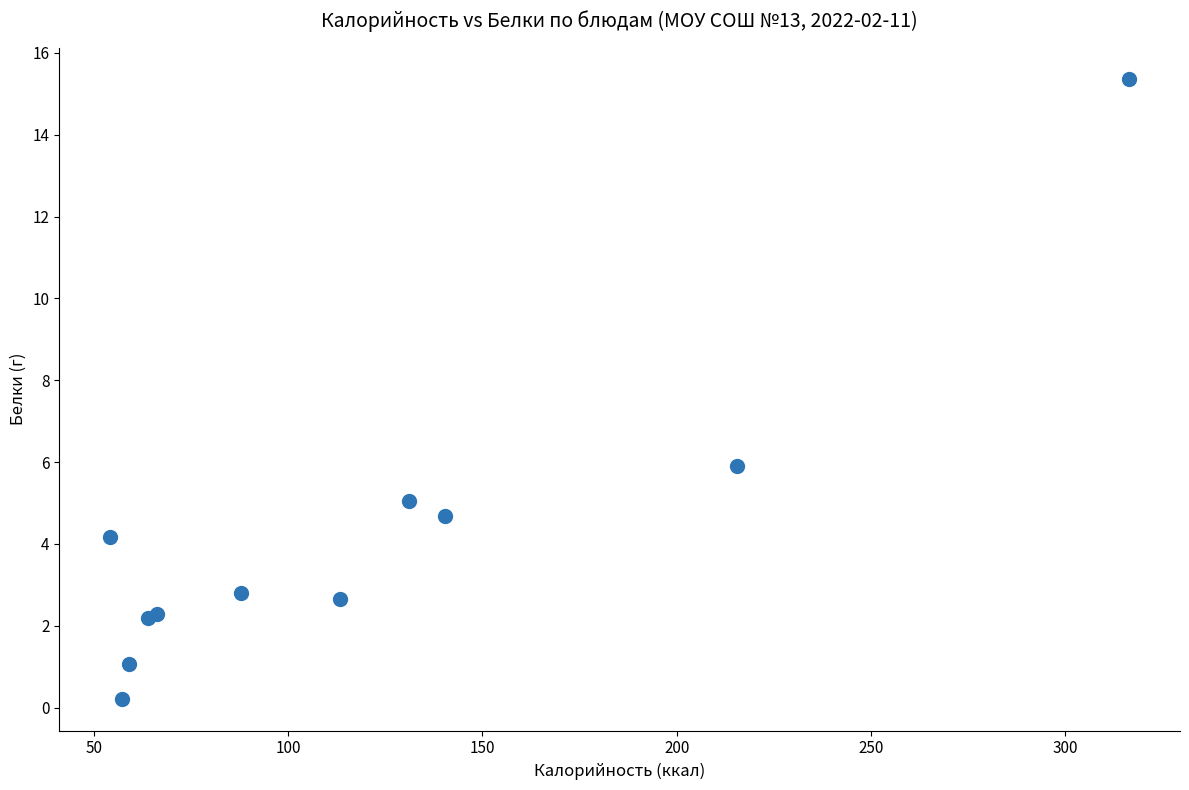

What Y value in the scatter plot is closest to 7?

5.9